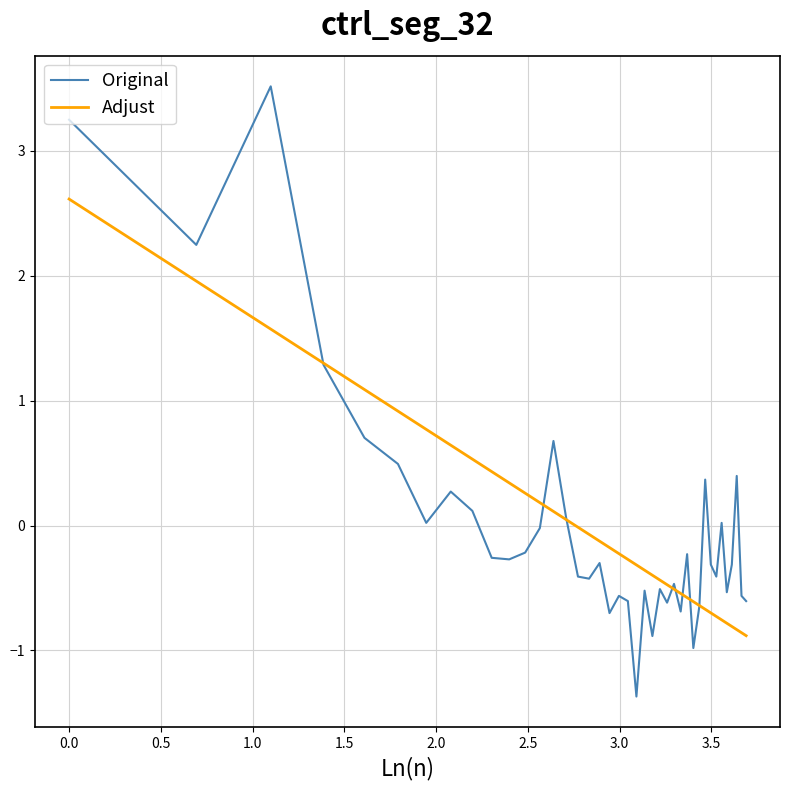

What is the highest value of the Adjust series?

2.6